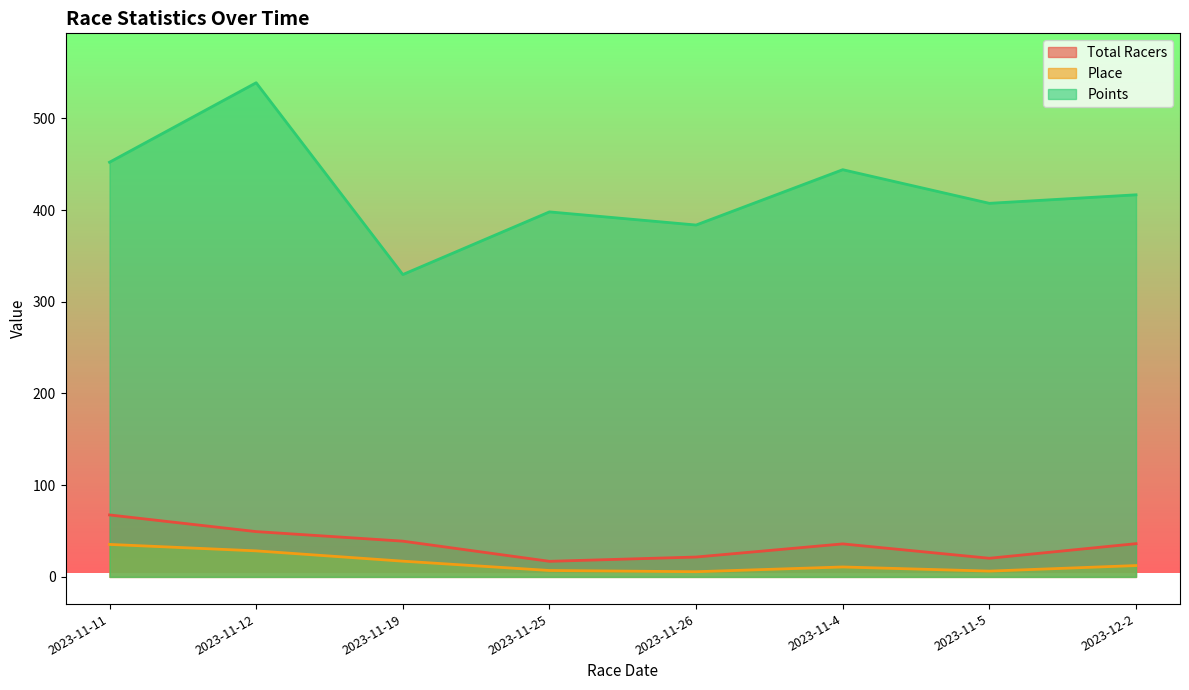

Where is the first local maximum for Points?

2023-11-12